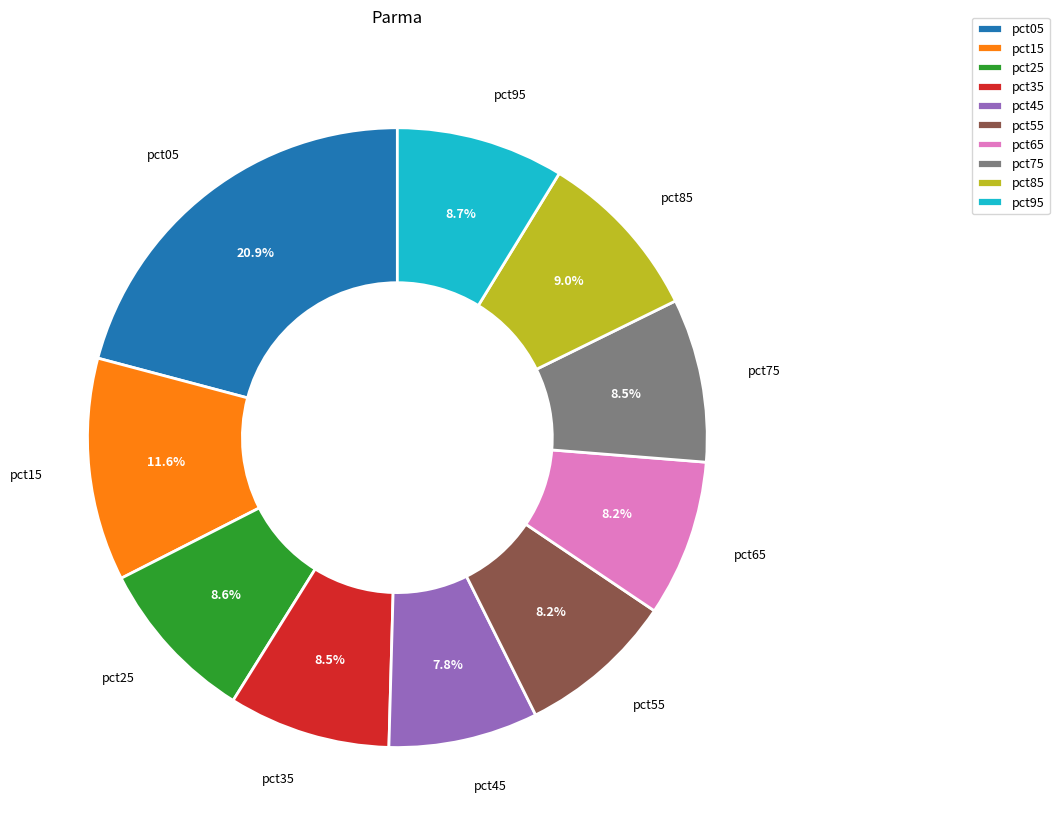

To the nearest percent, what is the difference between the largest and smallest slice percentages?

13%